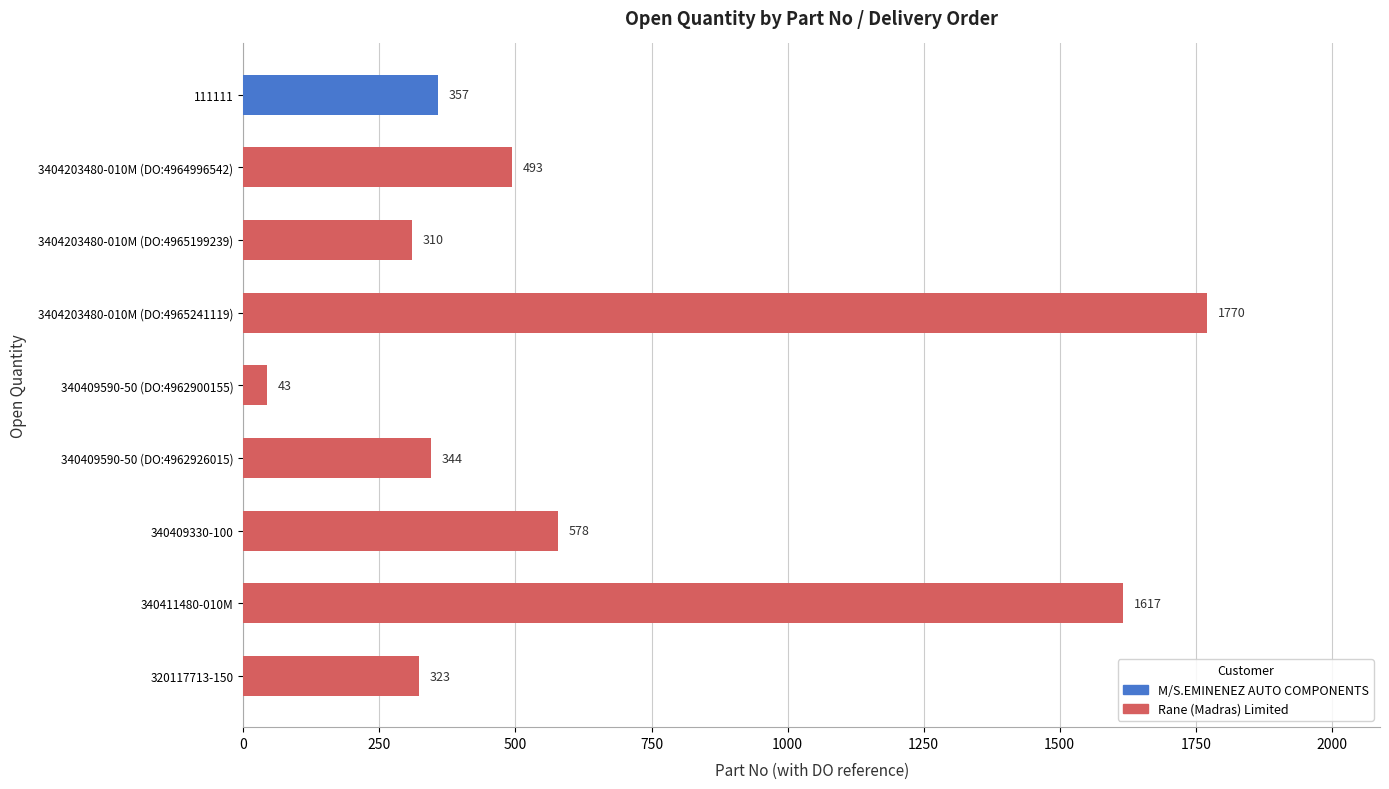

What is the ratio of the value at 3404203480-010M (DO:4965199239) to the value at 340409330-100?

0.5